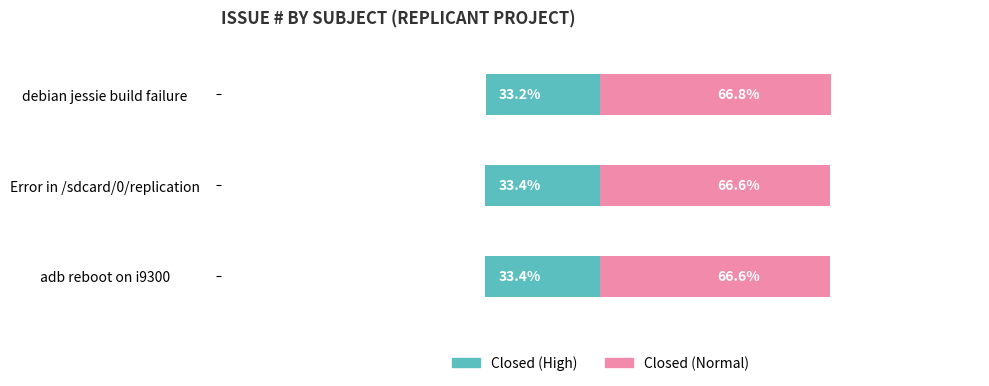

True or false: Closed (left) has a value of -46.0 at adb reboot on i9300.

False